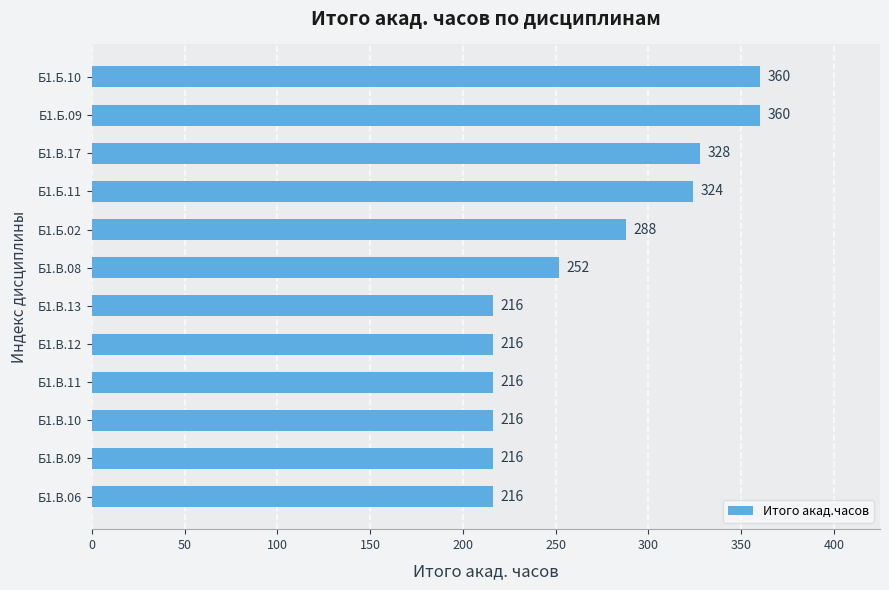

What is the ratio of the value at Б1.В.06 to the value at Б1.В.13?

1.0